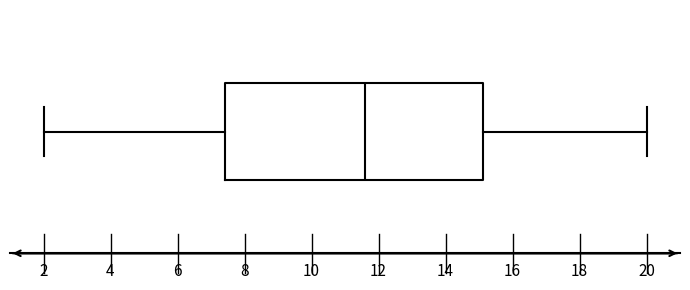

Read this box plot against the x-axis: the position of the median line, the range covered by the box, and the ends of both whiskers. The values are not printed on the chart, so give them approximately, as read against the axis.

median 11.6, box 7.4 to 15.2, whiskers 2.0 to 20.0